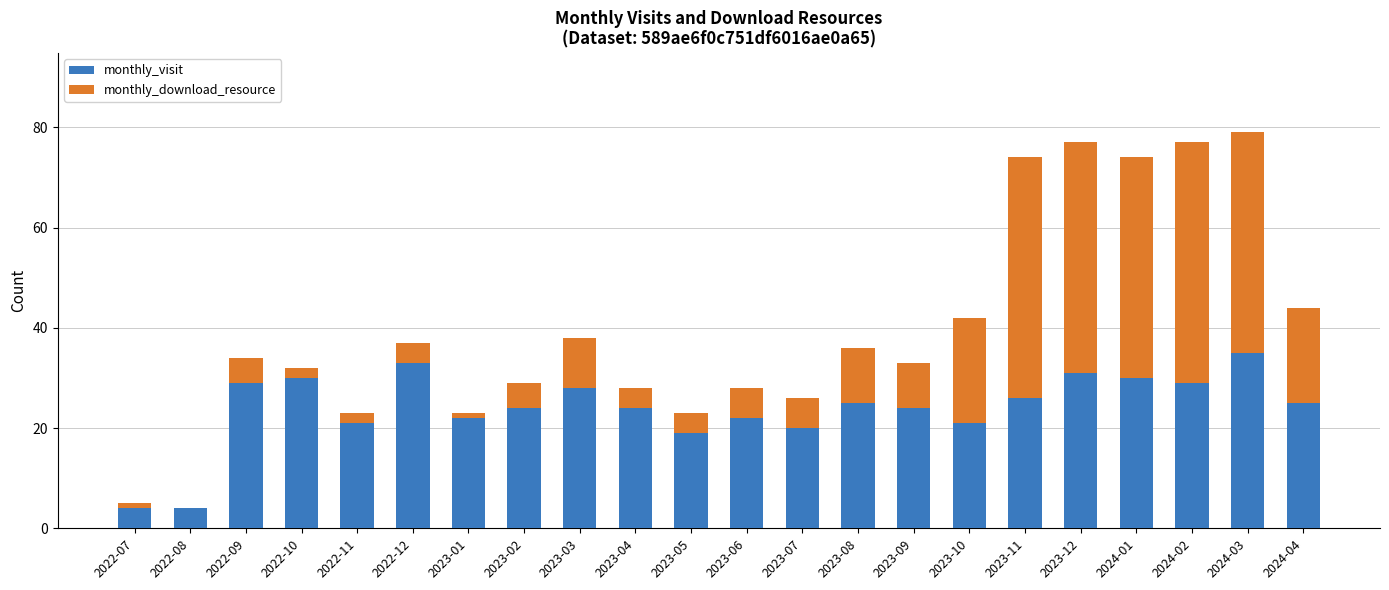

What is the sum of all monthly_visit values?

526